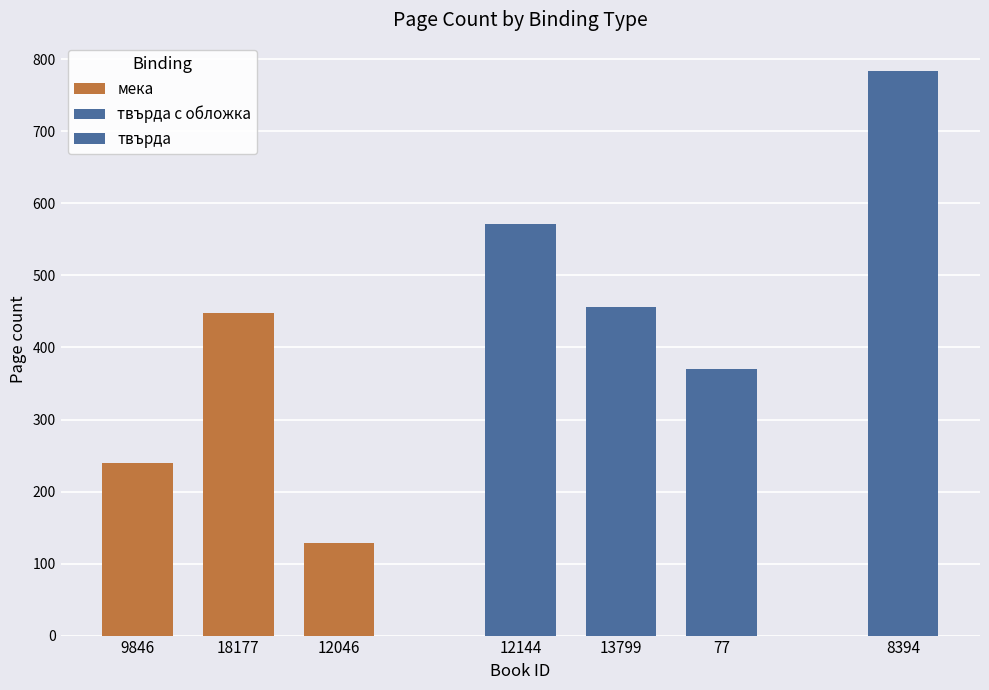

The value of твърда с обложка at 77 is 514. True or false?

False